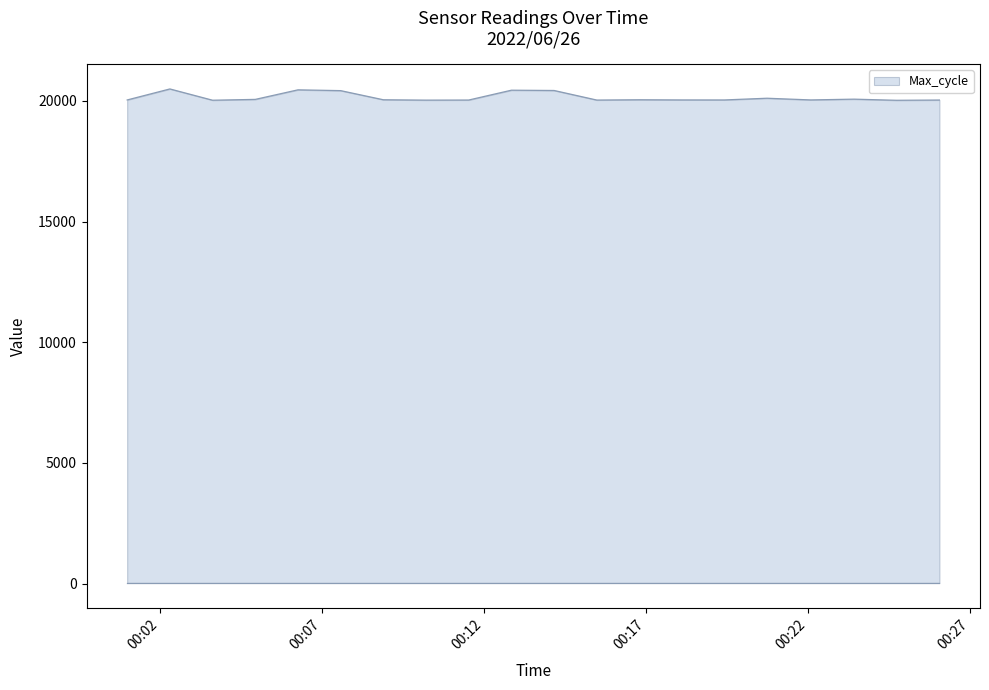

What is the maximum value shown in the chart?

20492